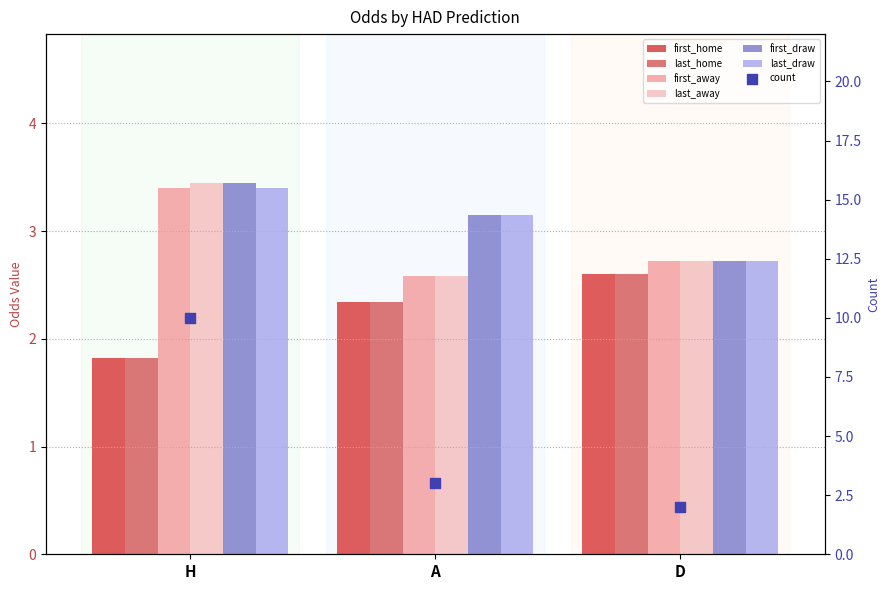

Which series contains the highest Y value?

last_away